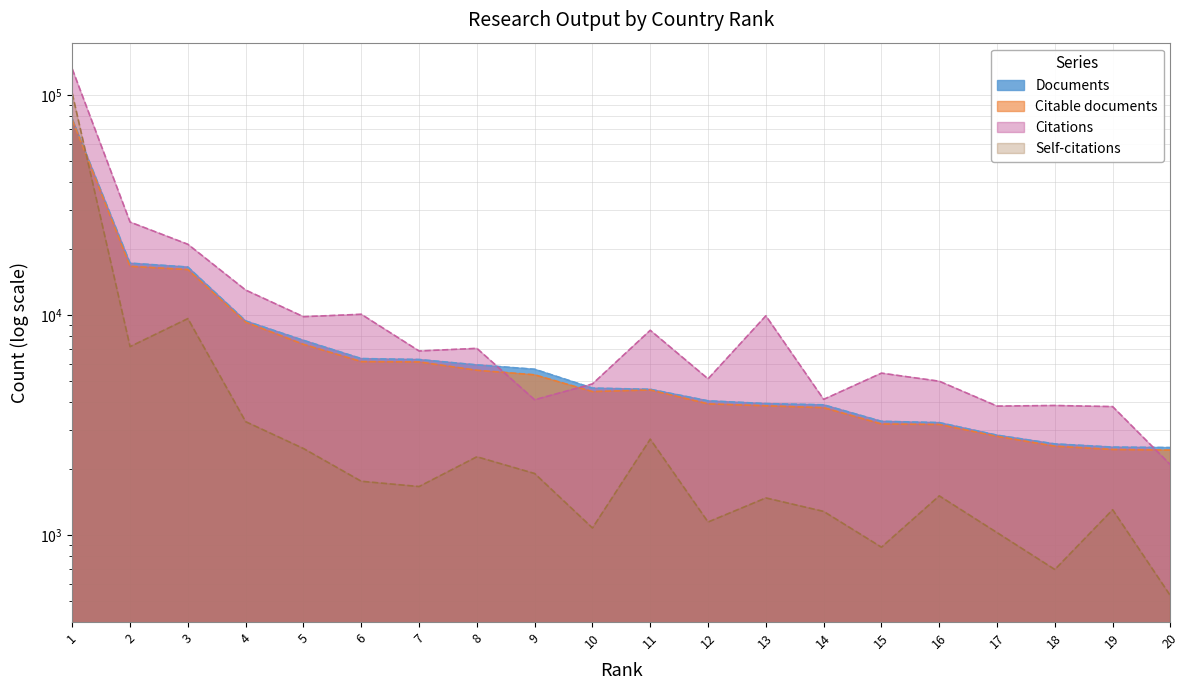

True or false: Citable documents and Citations cross at least once.

True